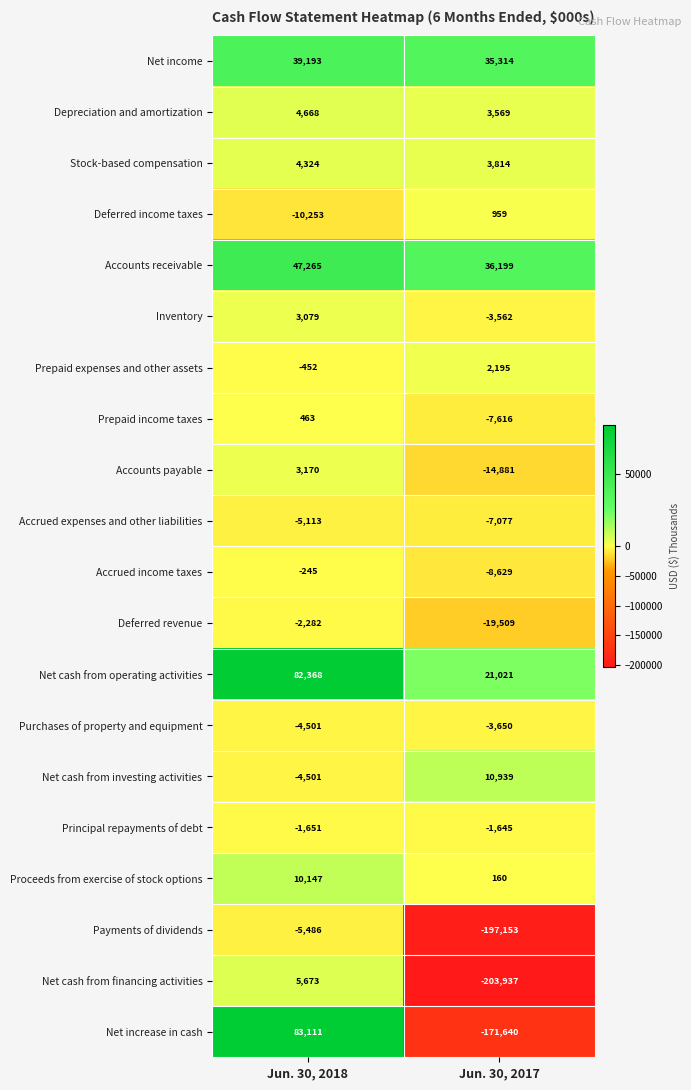

Is it true that Purchases of property and equipment equals -1297 at Jun. 30, 2018?

False